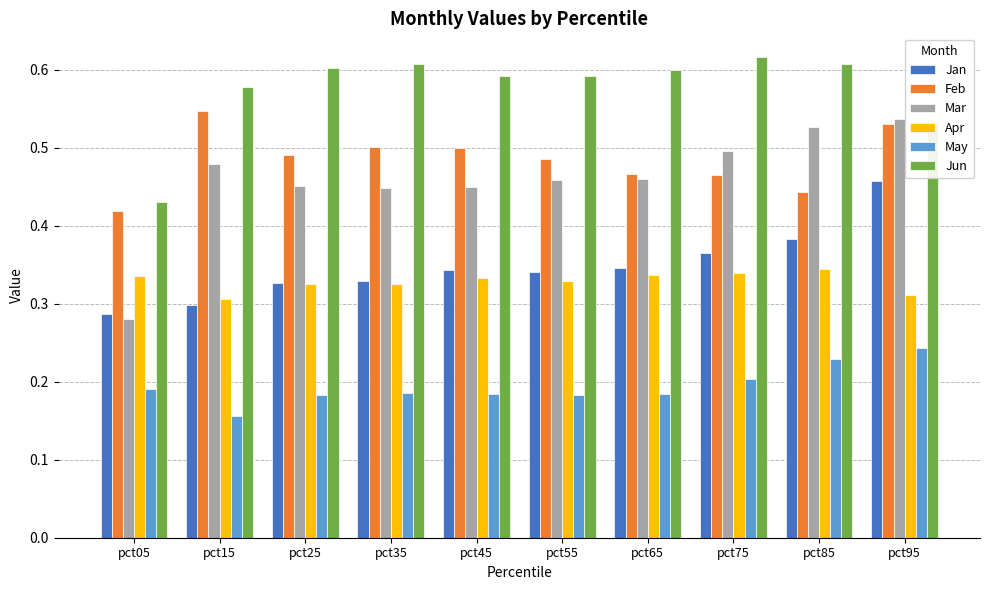

The Feb series shows 0.9 at pct95. True or false?

False